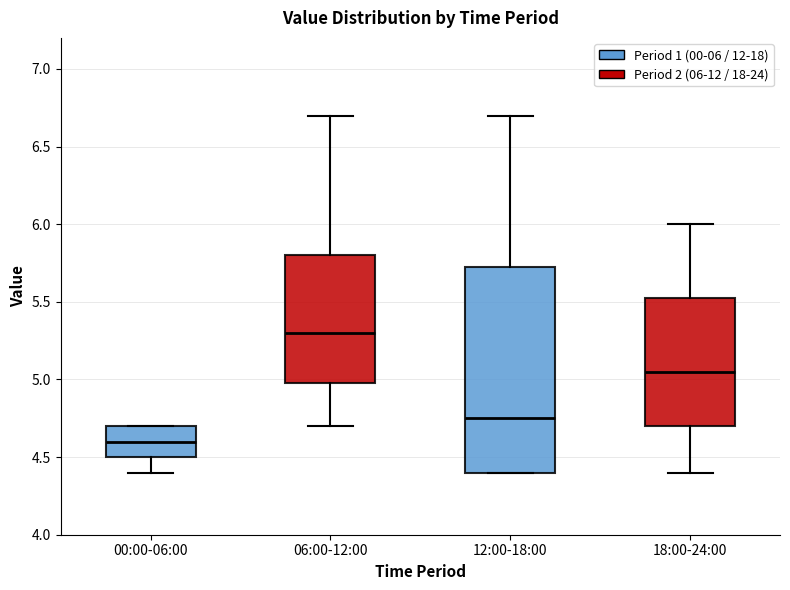

Reading left to right, read every box against the y-axis: the position of its median line, the range the box covers, and the ends of its whiskers. The values are not printed on the chart, so give them approximately, as read against the axis.

00:00-06:00: median 4.60, box 4.50 to 4.70, whiskers 4.40 to 4.70
06:00-12:00: median 5.30, box 5.00 to 5.80, whiskers 4.70 to 6.70
12:00-18:00: median 4.75, box 4.40 to 5.75, whiskers 4.40 to 6.70
18:00-24:00: median 5.05, box 4.70 to 5.55, whiskers 4.40 to 6.00